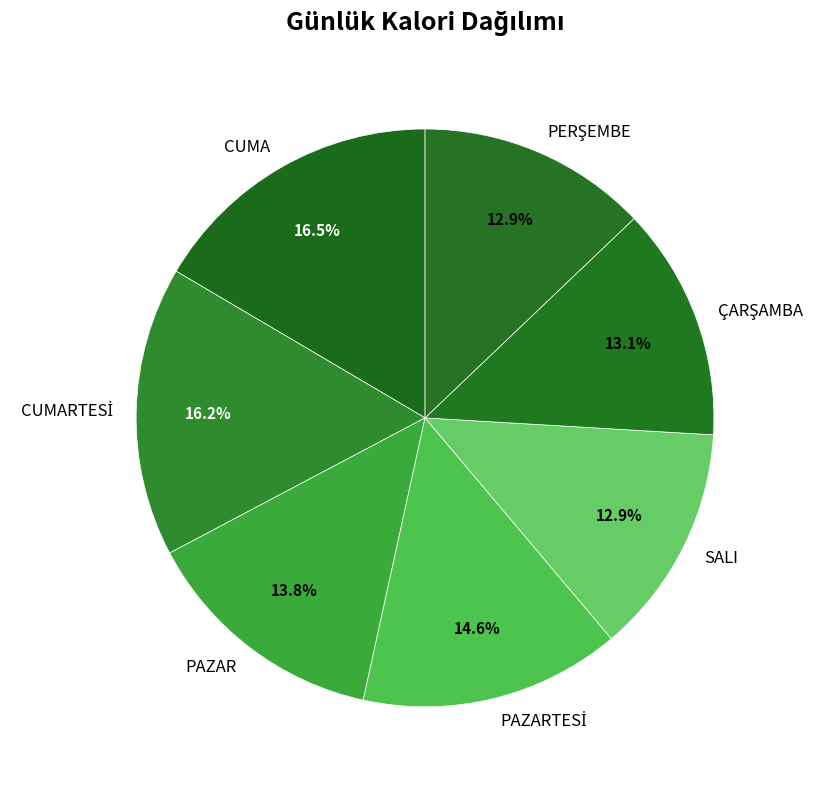

Is there any slice that represents more than half of the pie?

No